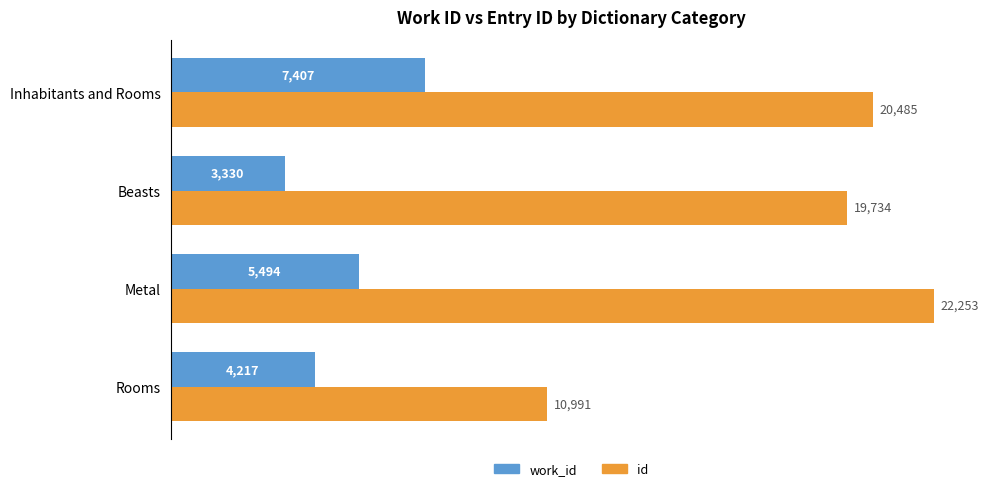

True or false: work_id has a value of 12015 at Inhabitants and Rooms.

False